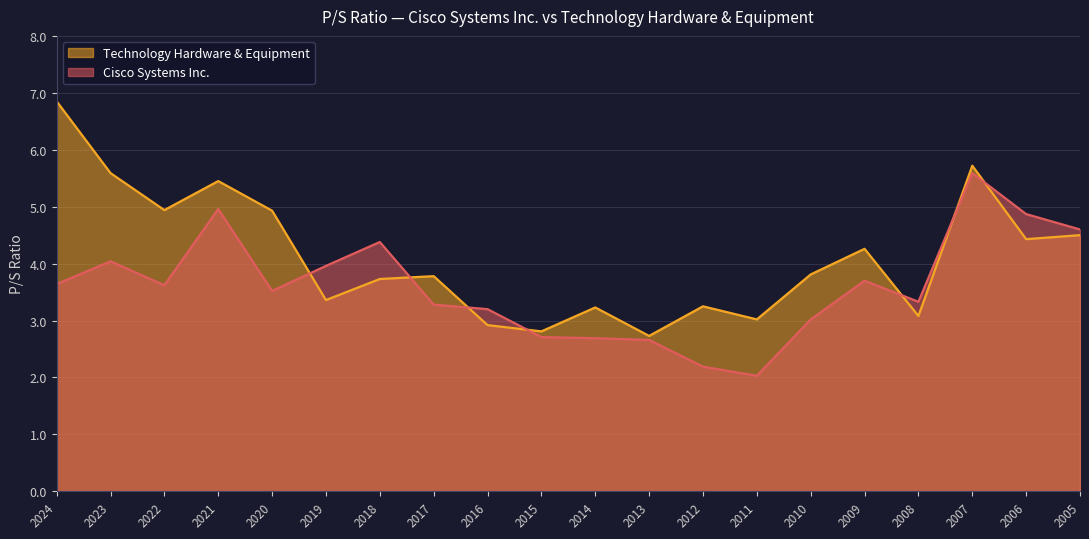

At which label does Cisco Systems Inc. reach its minimum?

2011